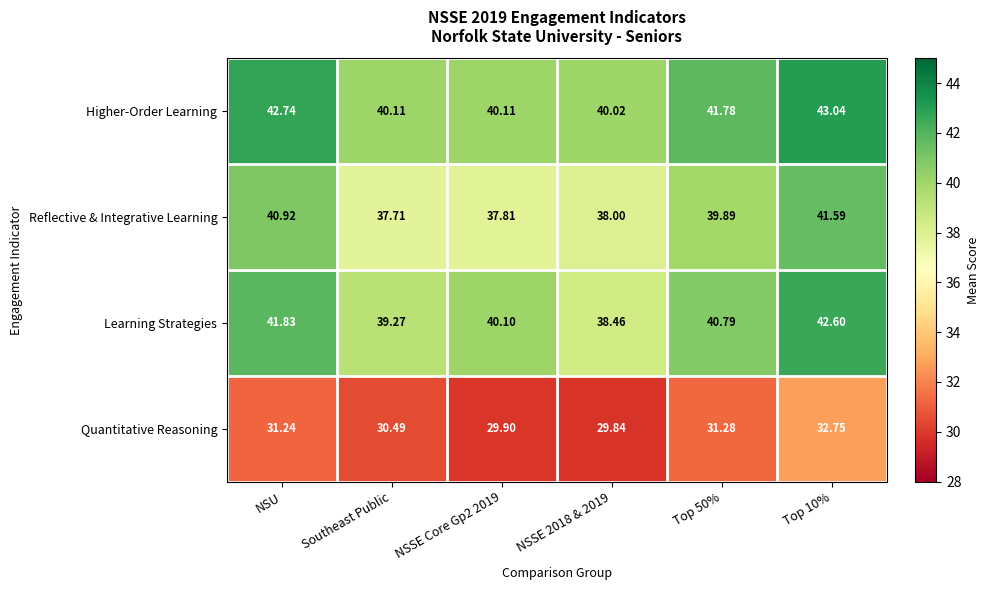

At which label does Quantitative Reasoning first exceed 31?

NSU